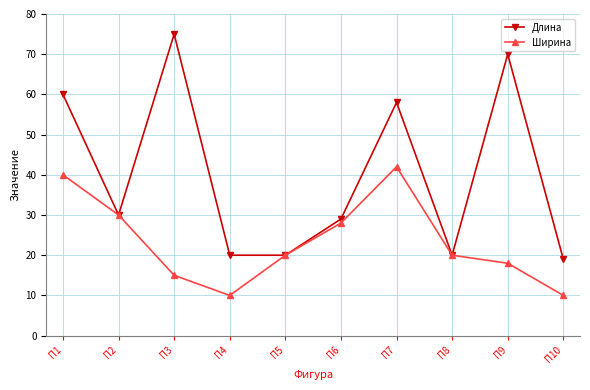

How many interior local peaks does the Ширина series have?

1